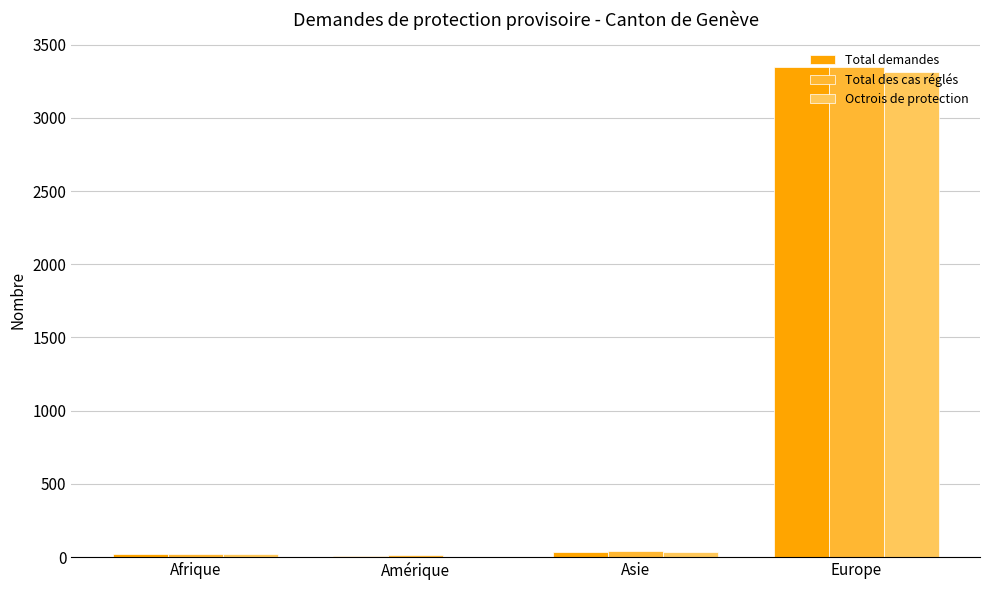

What is the total value across all series at Europe?

10007